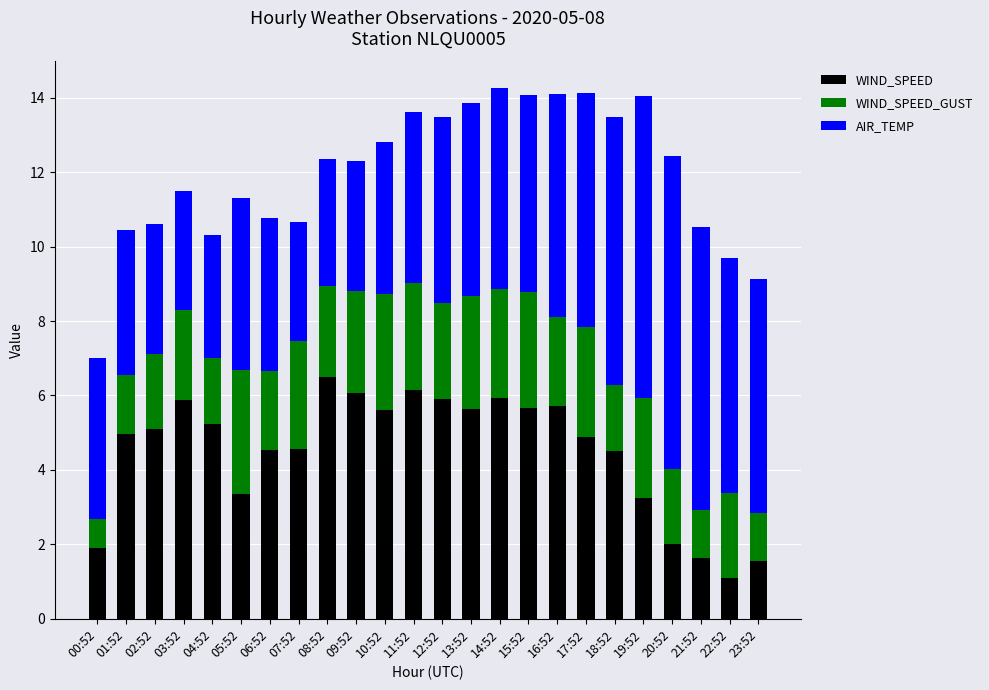

What is the sum of all WIND_SPEED values?

107.6